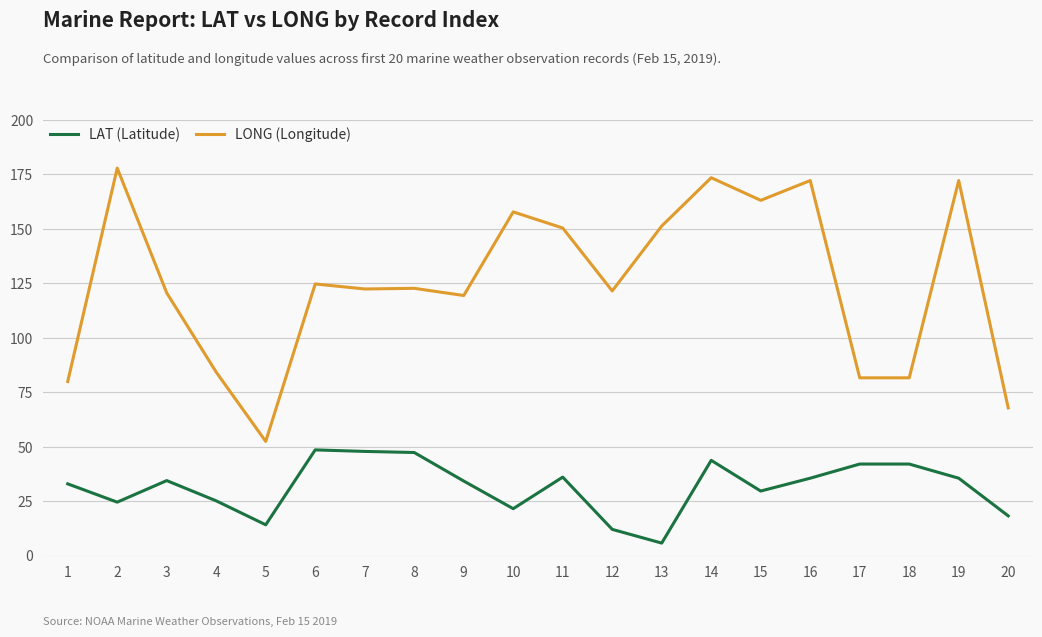

True or false: LAT (Latitude) and LONG (Longitude) cross at least once.

False